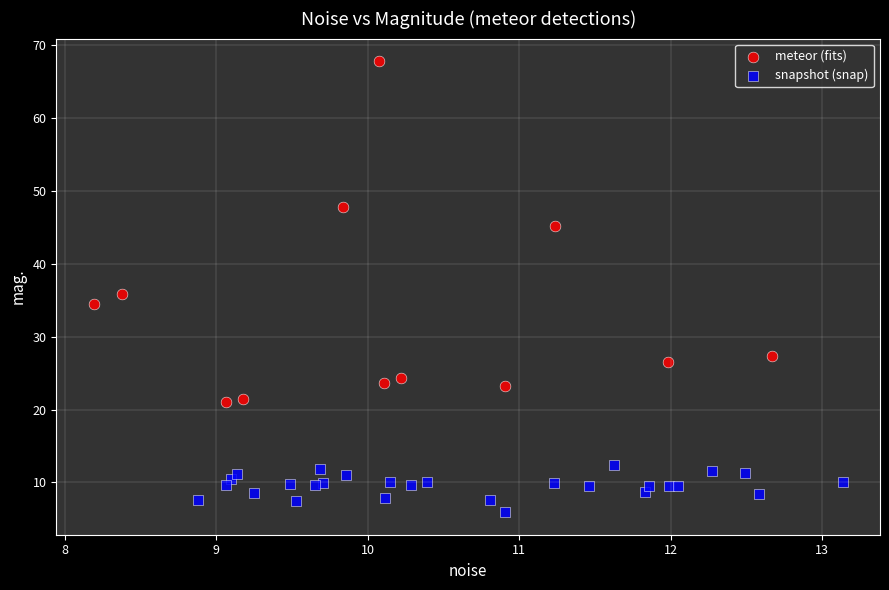

Which series has the largest Y range (max minus min)?

meteor (fits)